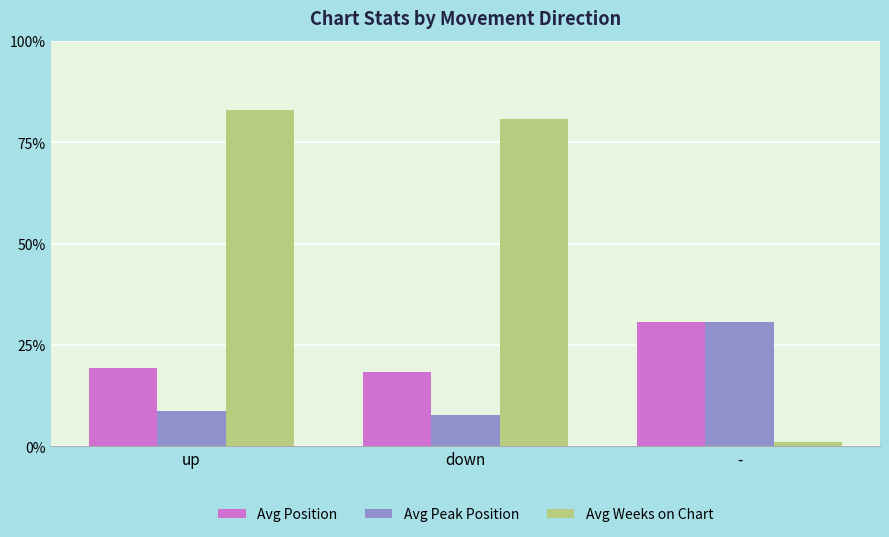

What is the sum of the Avg Position values at down and -?

48.9